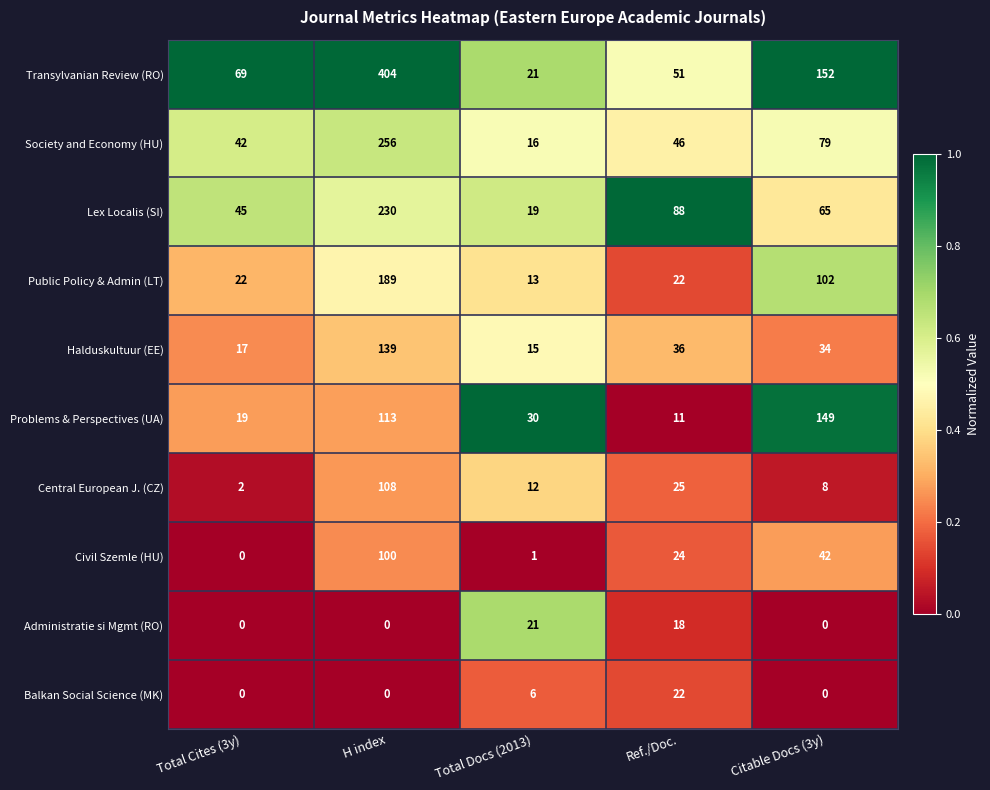

At which label does Transylvanian Review (RO) reach its minimum?

Total Docs (2013)